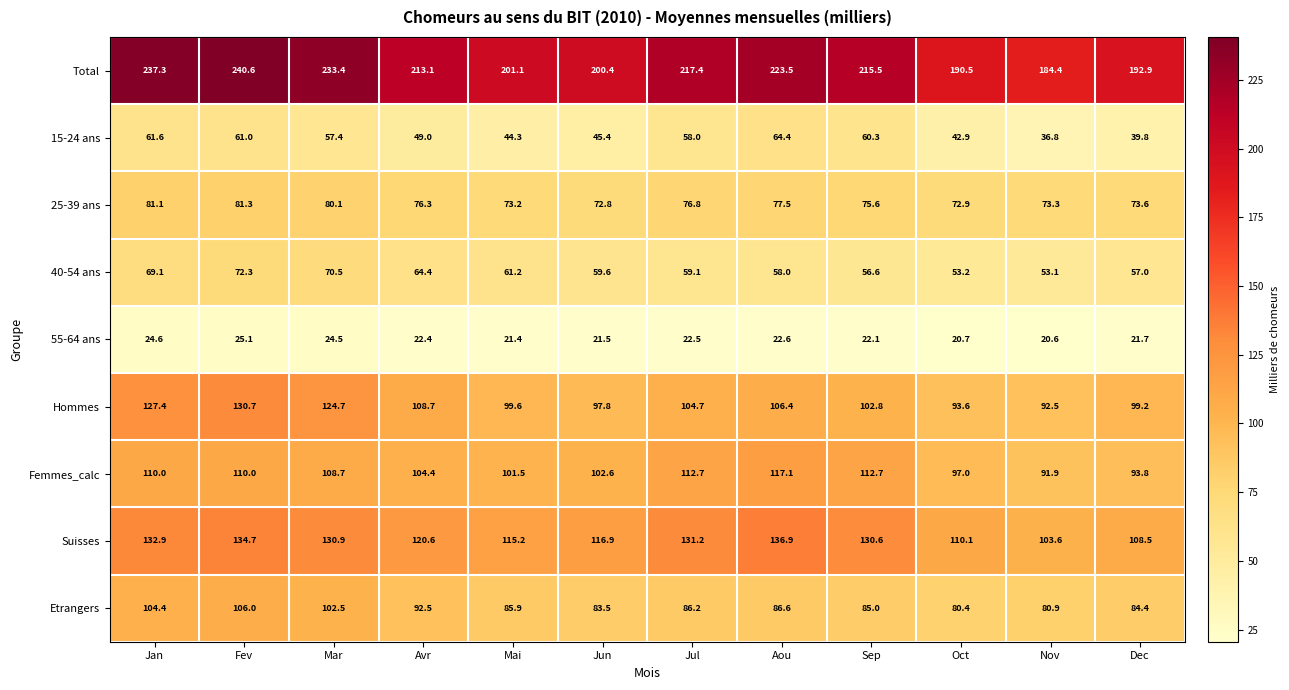

The 15-24 ans series shows 102.8 at Fev. True or false?

False